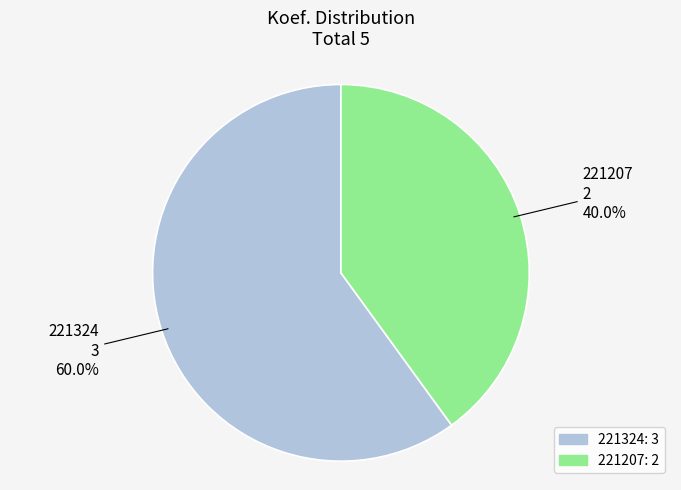

What portion of the pie excludes 221324?

40.0%